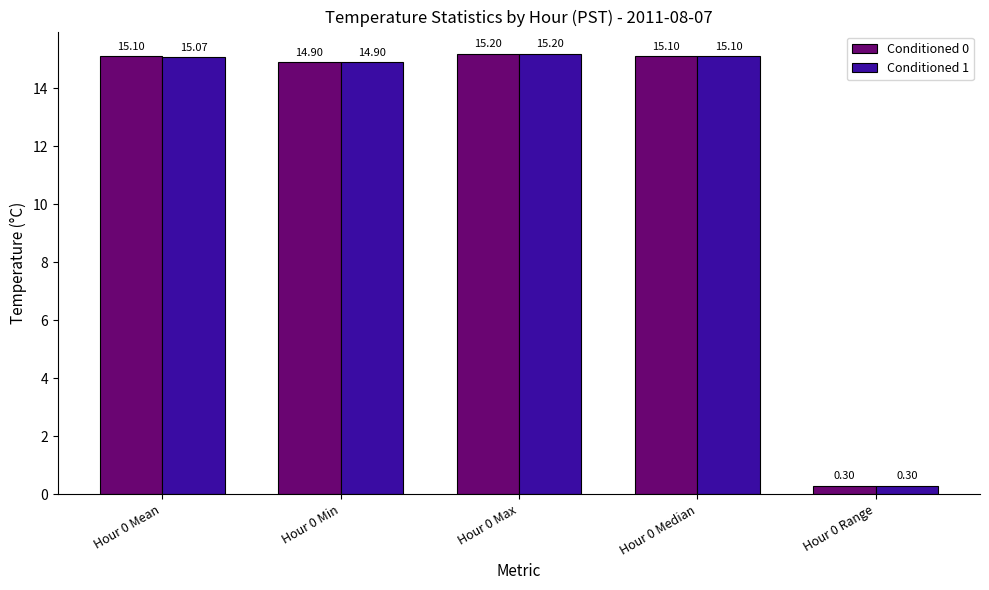

Is it true that Conditioned 0 equals 15.1 at Hour 0 Median?

True